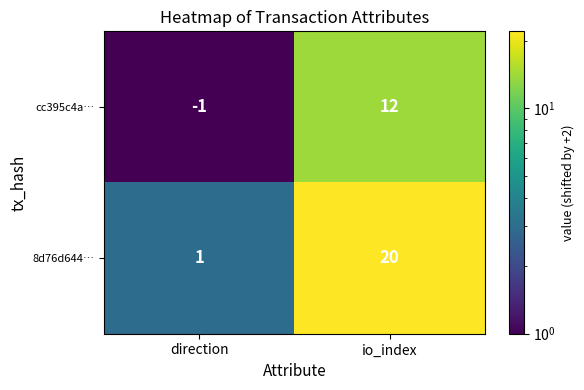

What is the sum of the 8d76d644… values at io_index and direction?

21